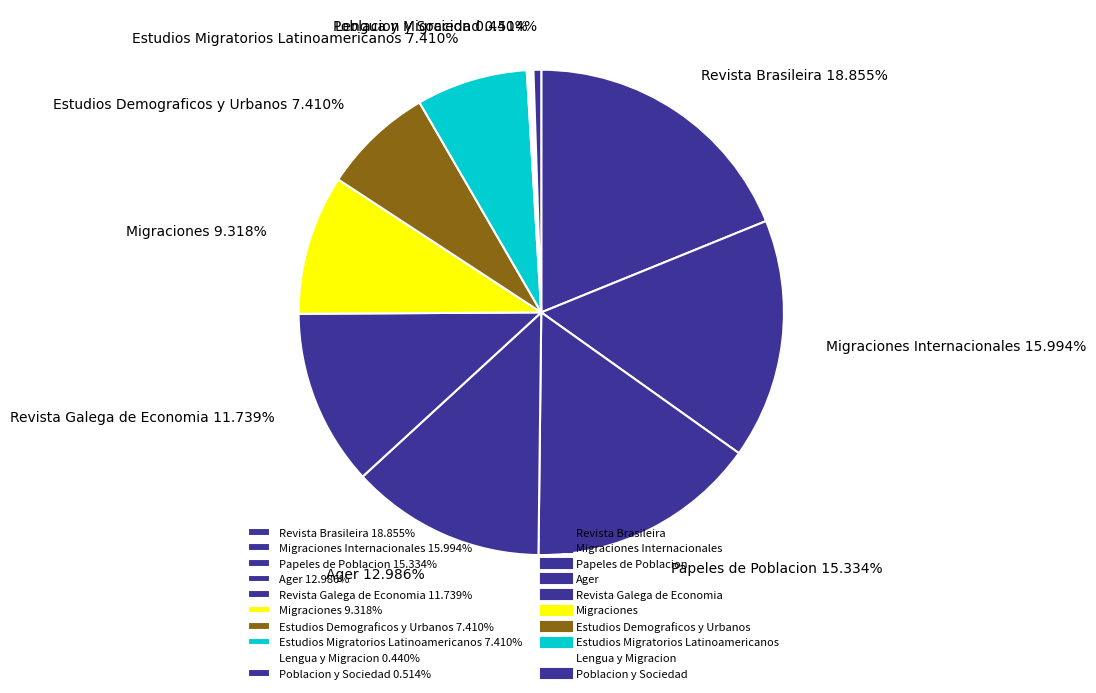

Approximately how many times larger is the value at Ager 12.986% compared to Estudios Demograficos y Urbanos 7.410%?

1.8